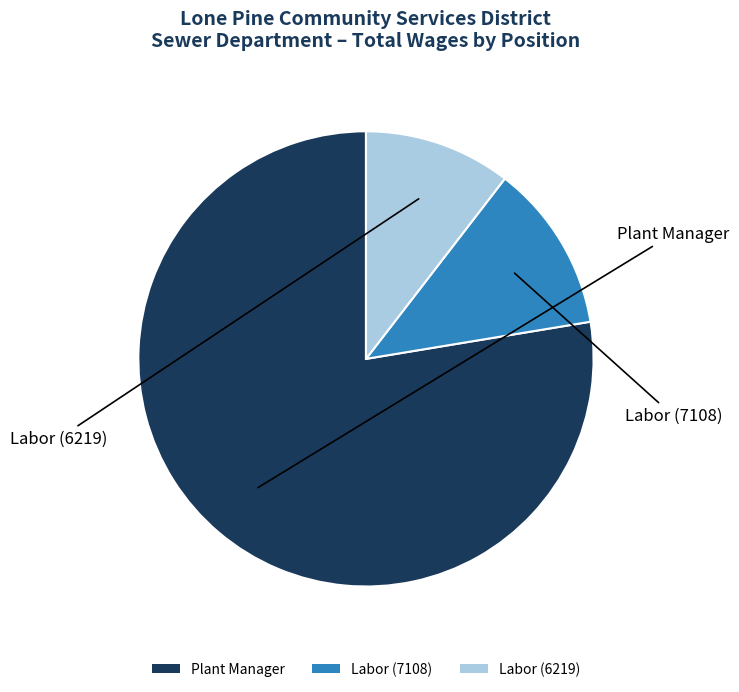

What is the smallest slice in the pie chart?

Labor (6219)